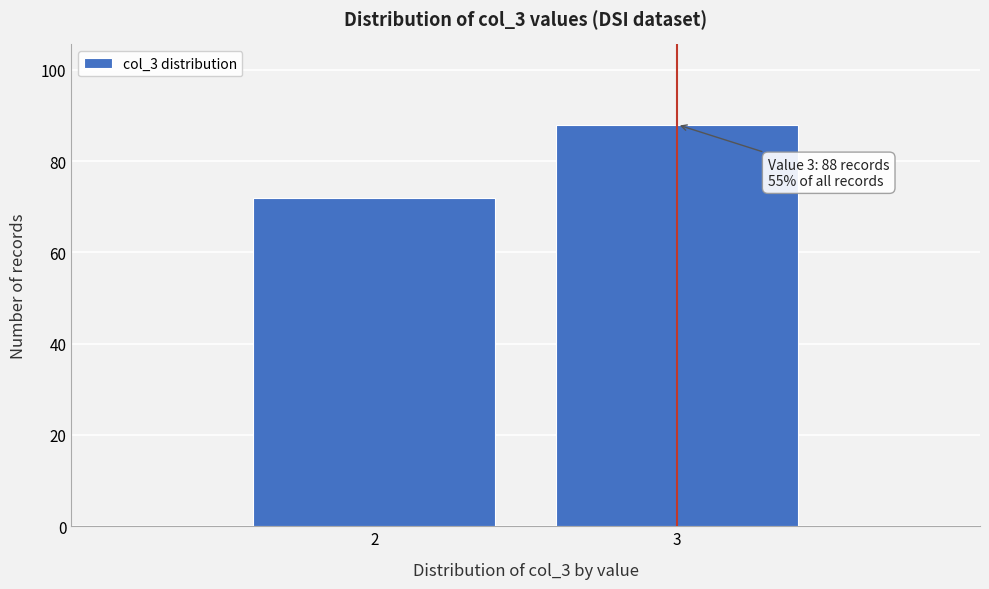

Reading right to left, list all the values displayed in this chart.

88	72